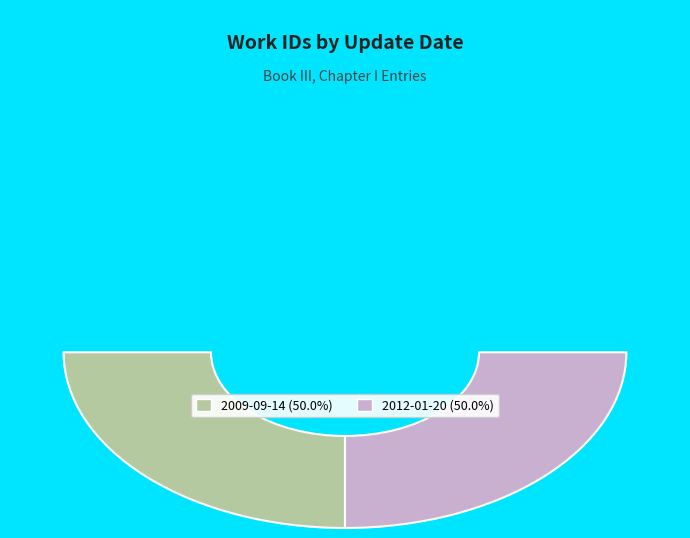

Count the number of slices in the pie.

2